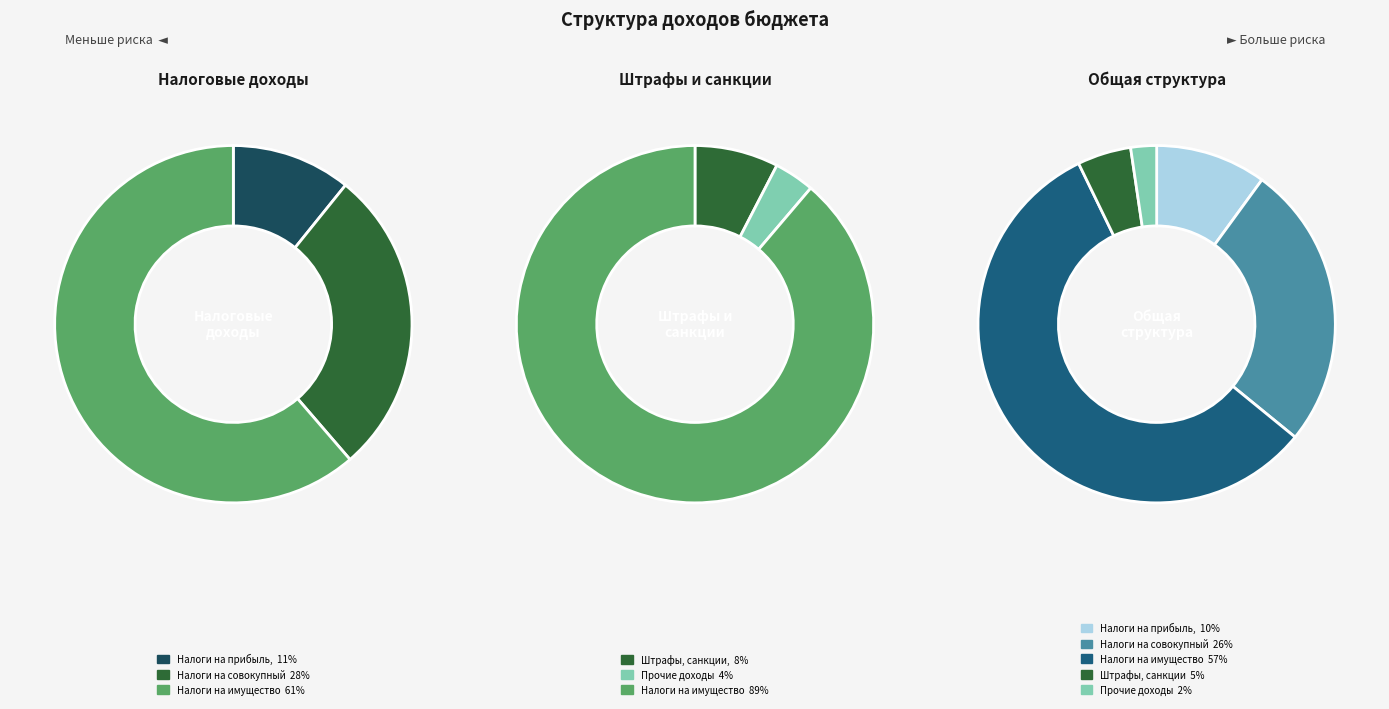

Count the number of slices in the pie.

5